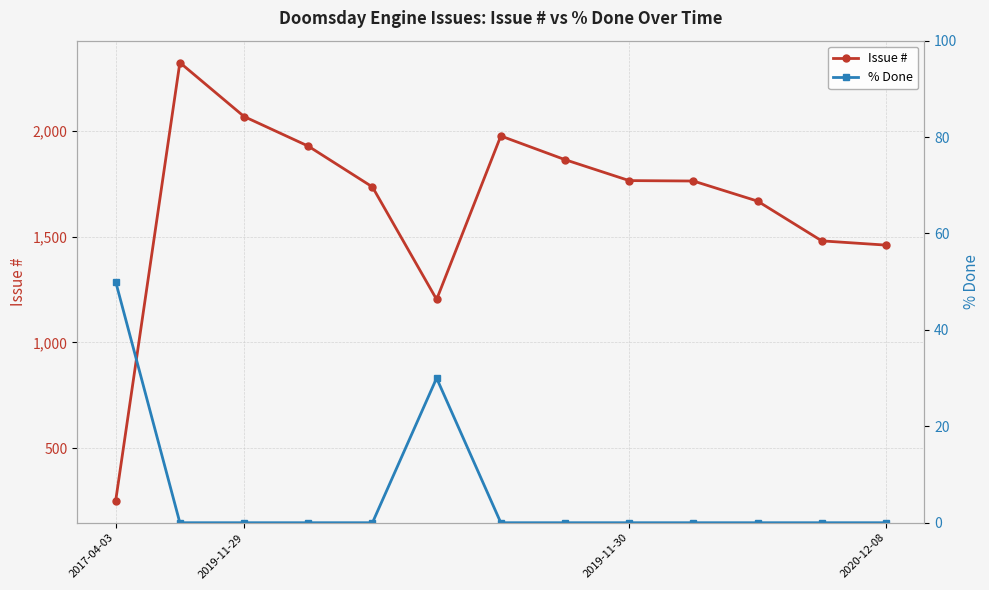

How many interior local valleys does the Issue # series have?

1